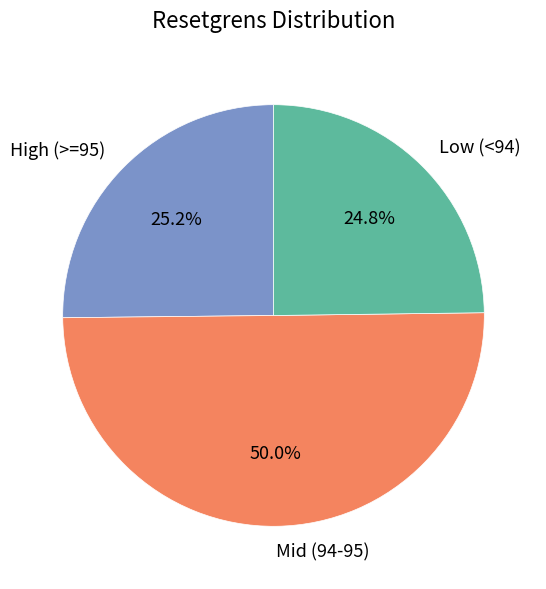

What is the ratio of the value at Mid (94-95) to the value at High (>=95)?

2.0